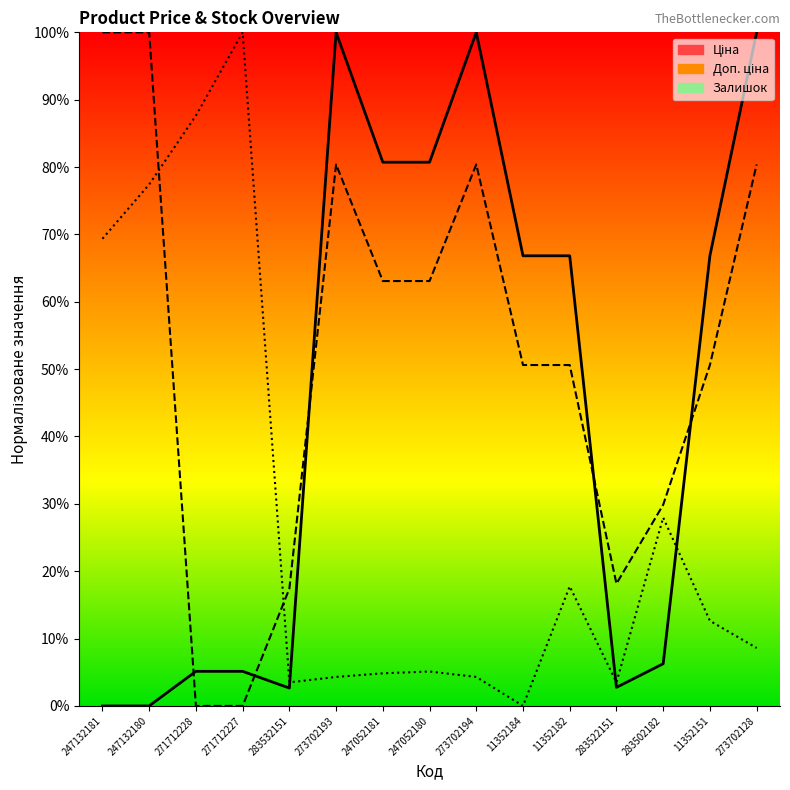

What is the maximum value shown in the chart?

100.0